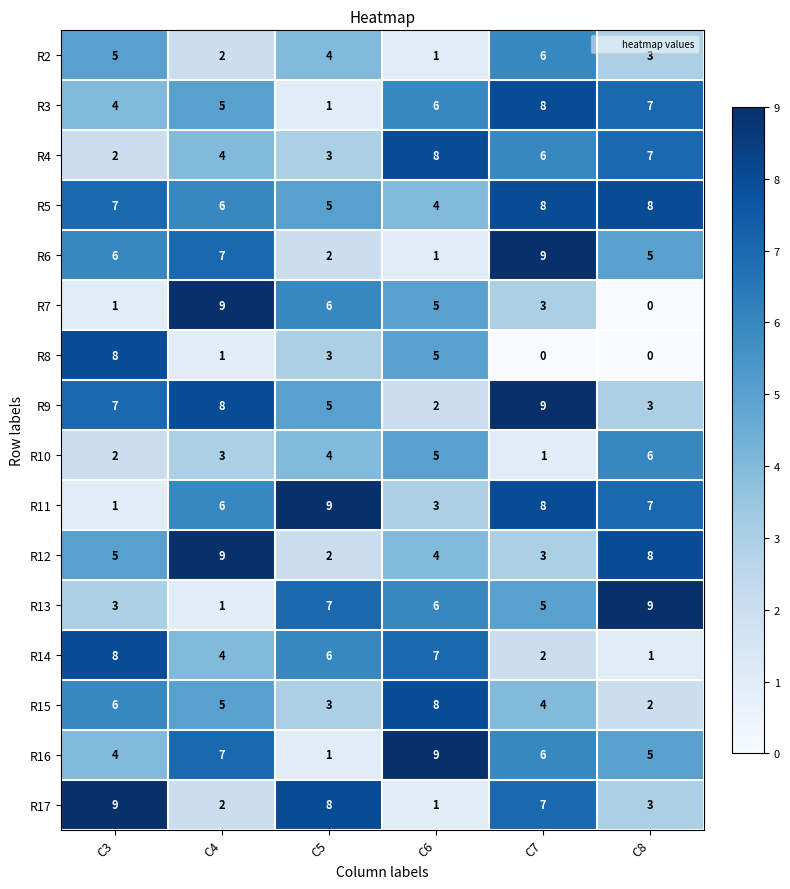

Is it true that R12 equals 1 at C5?

False